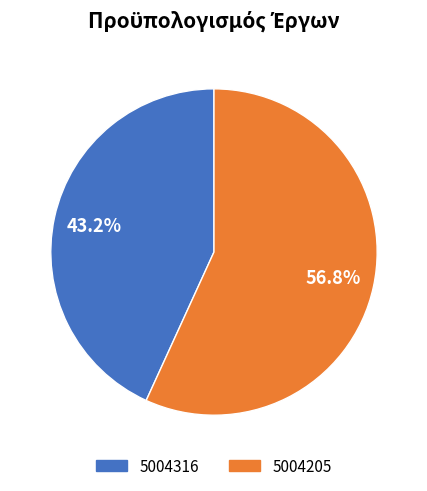

To the nearest percent, what portion does 5004205 represent?

57%